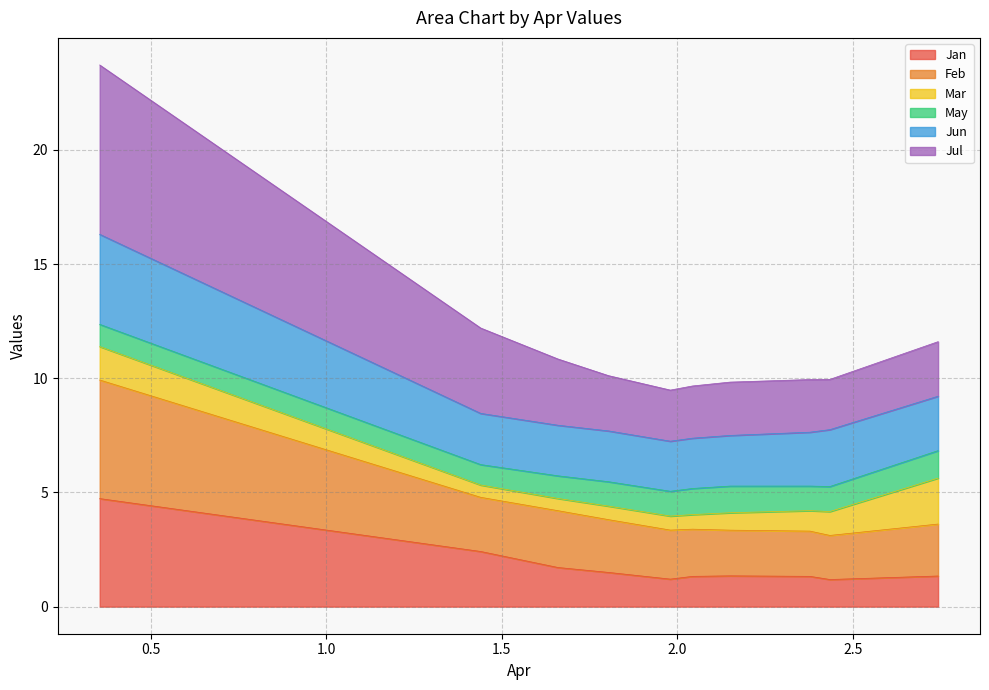

True or false: Jul and Jan intersect in this chart.

False